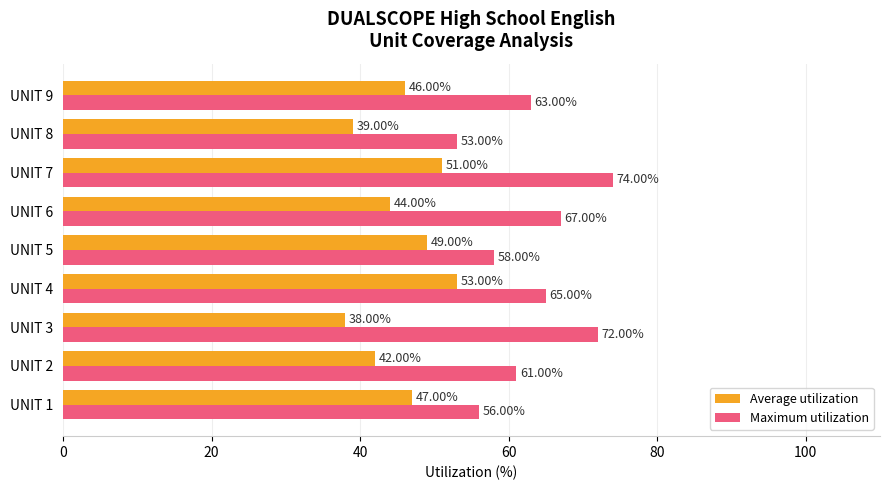

Rank the series by their maximum value, from lowest to highest.

Average utilization, Maximum utilization